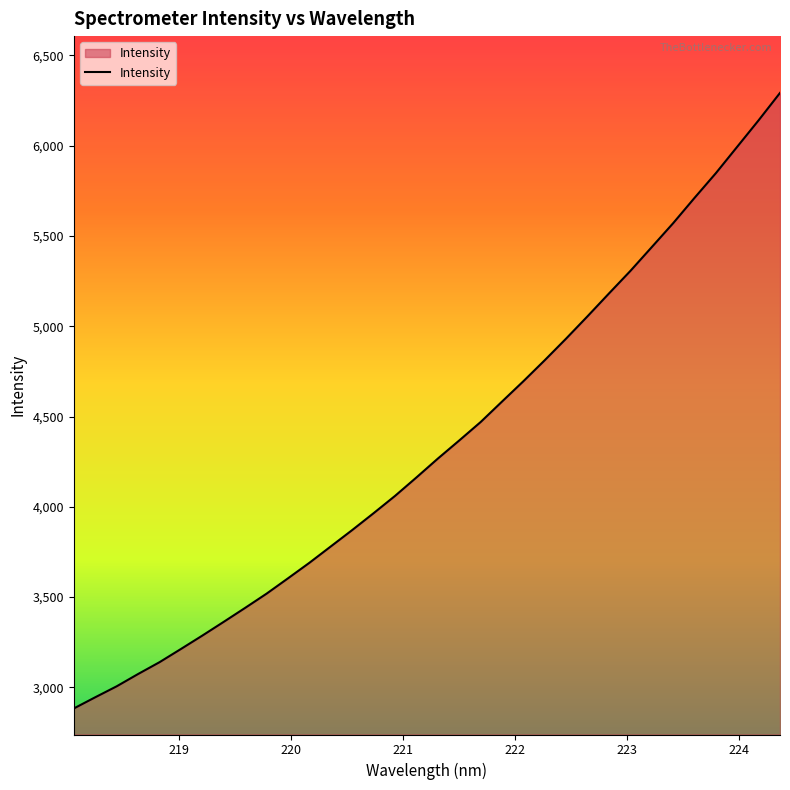

What is the difference between the maximum and minimum values?

3409.5